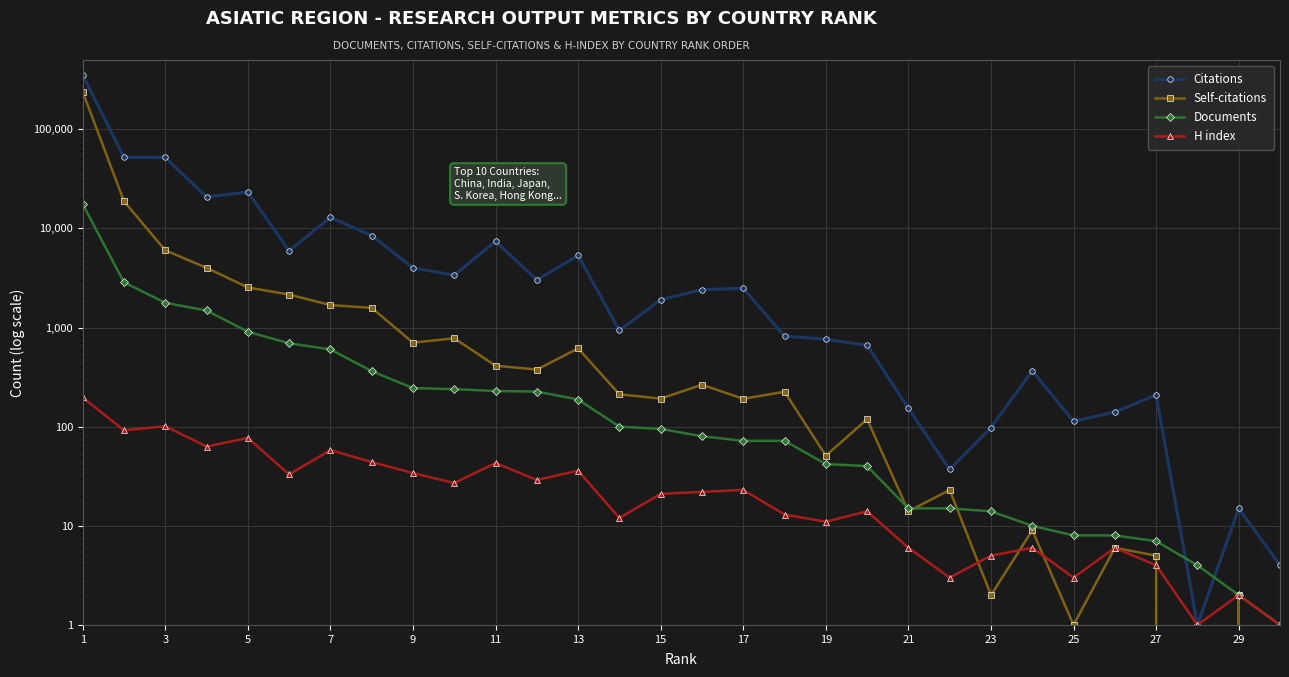

Is the value of H index at 19 greater than the value of Citations at 21?

No